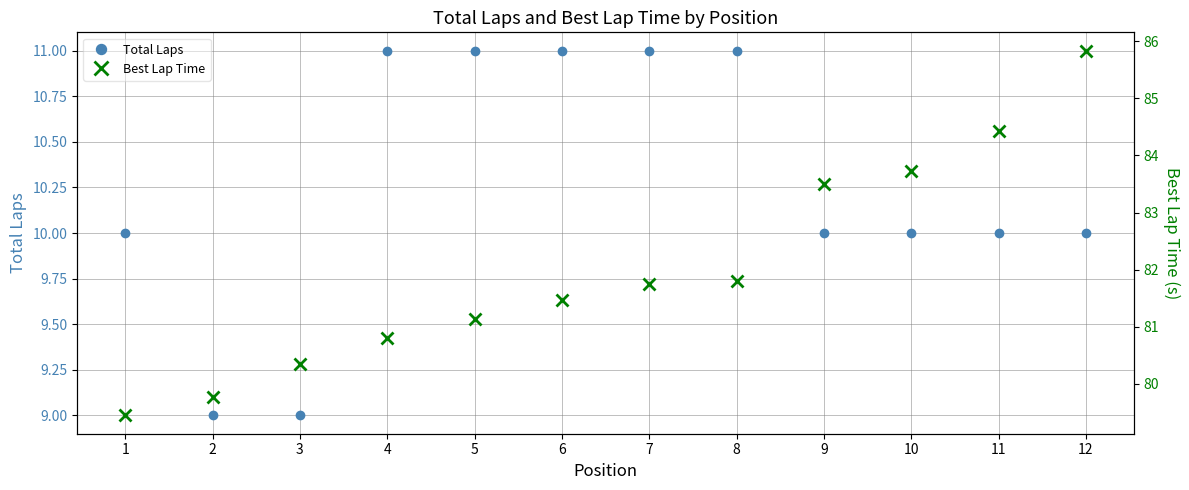

Where does the Total Laps series first go above 10?

4